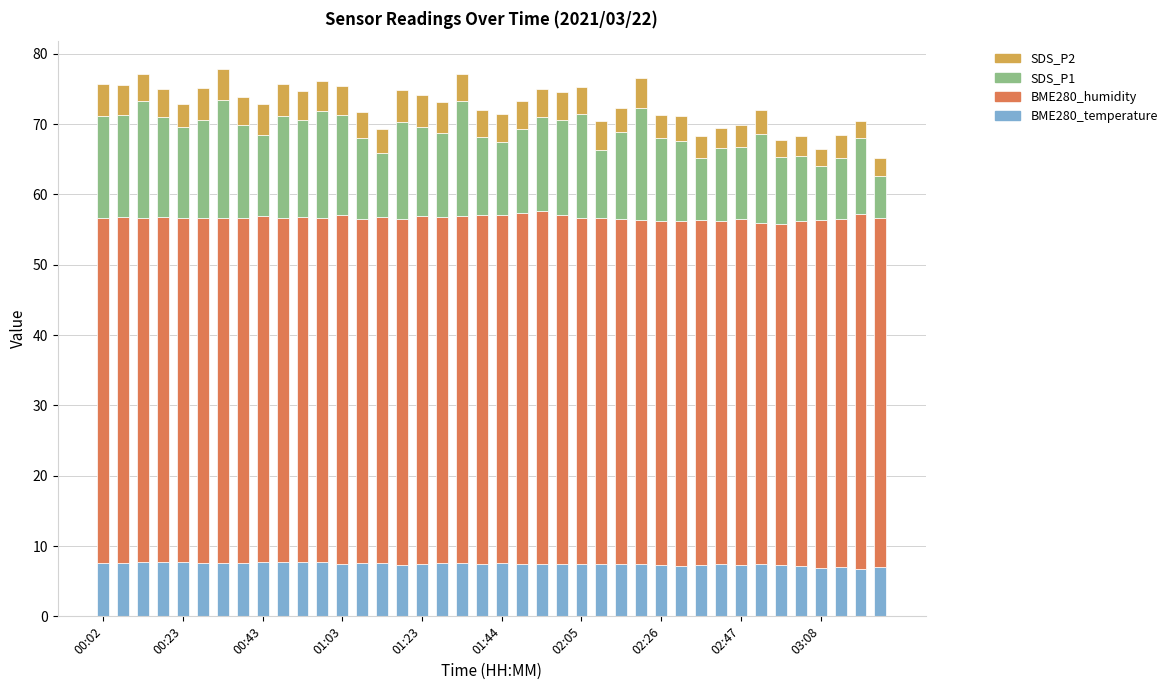

What is the highest value of the BME280_temperature series?

7.7